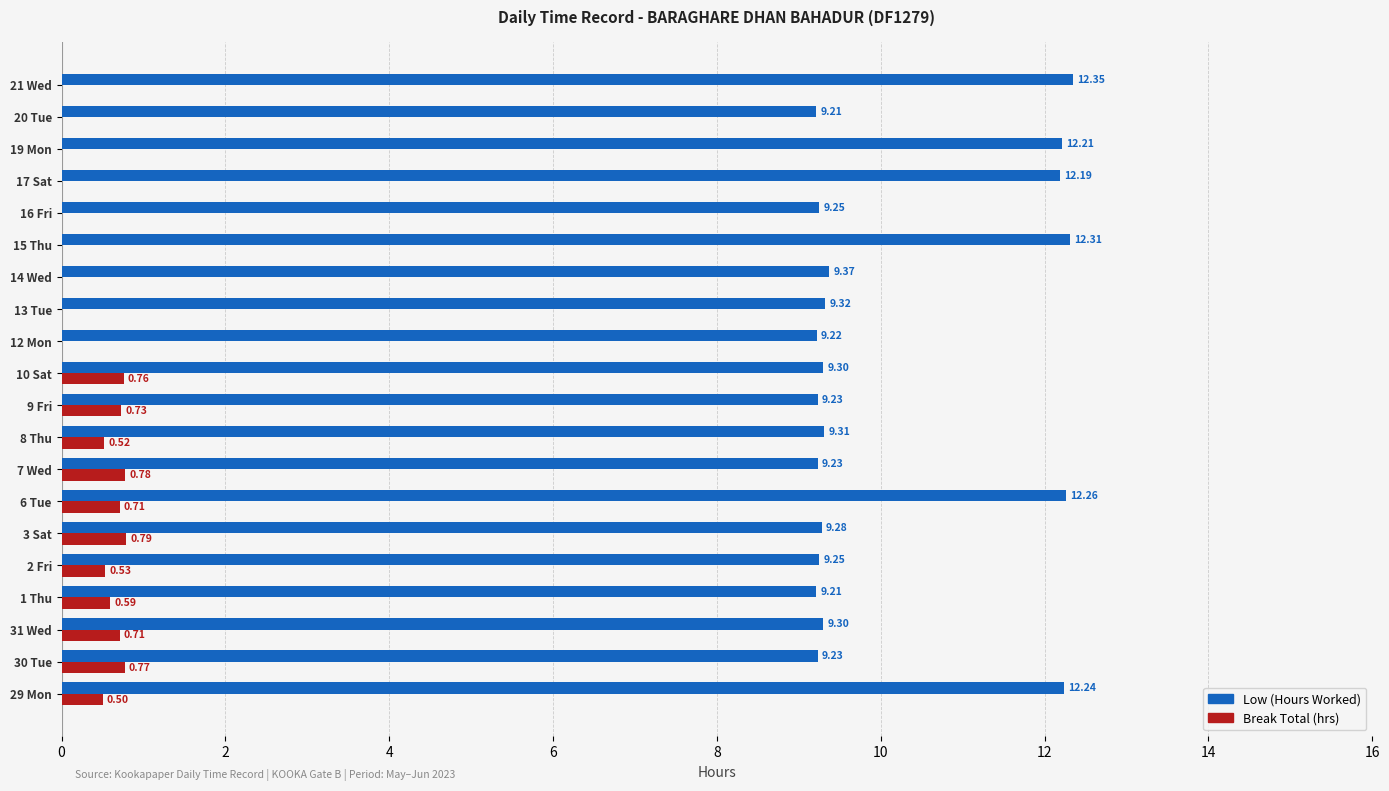

What is the total value across all series at 3 Sat?

10.1